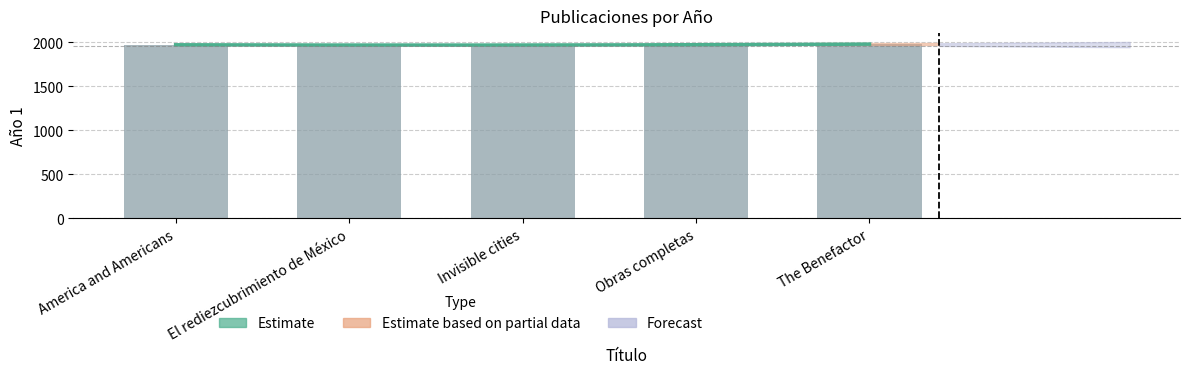

What is the ratio of the value at Obras completas to the value at El rediezcubrimiento de México?

1.0